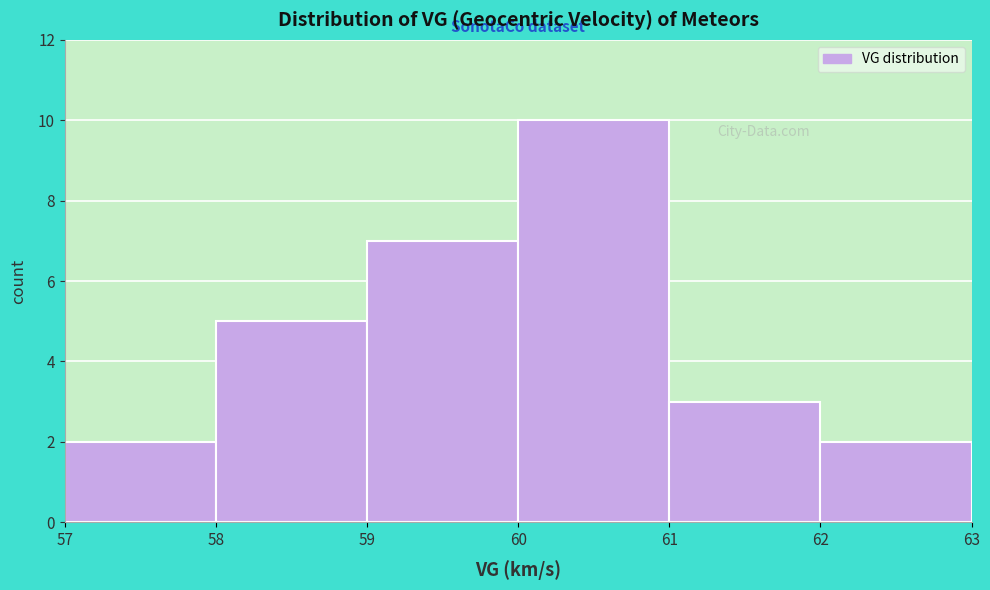

Reading left to right, transcribe this chart: for each bar, give the range it covers on the x-axis and its height. The values are not printed on the chart, so give them approximately, as read against the axis.

57 to 58: 2
58 to 59: 5
59 to 60: 7
60 to 61: 10
61 to 62: 3
62 to 63: 2